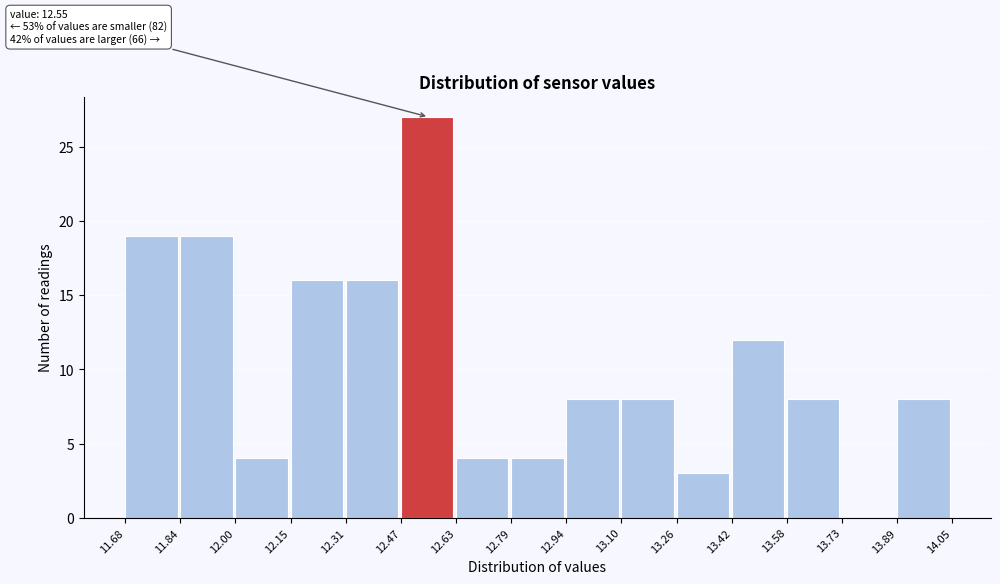

Which range on the x-axis has the tallest bar?

12.47 to 12.63